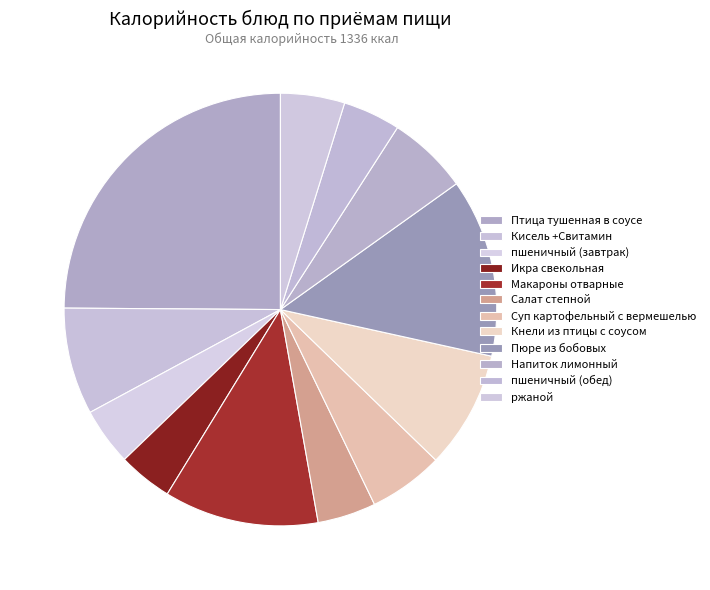

How many slices are in this pie chart?

12